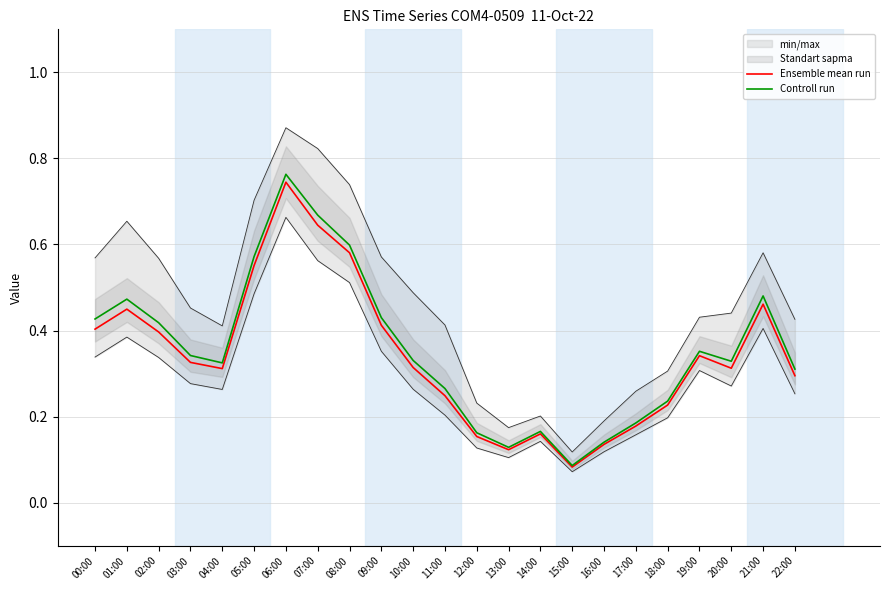

What is the sum of all Ensemble mean run values?

7.9